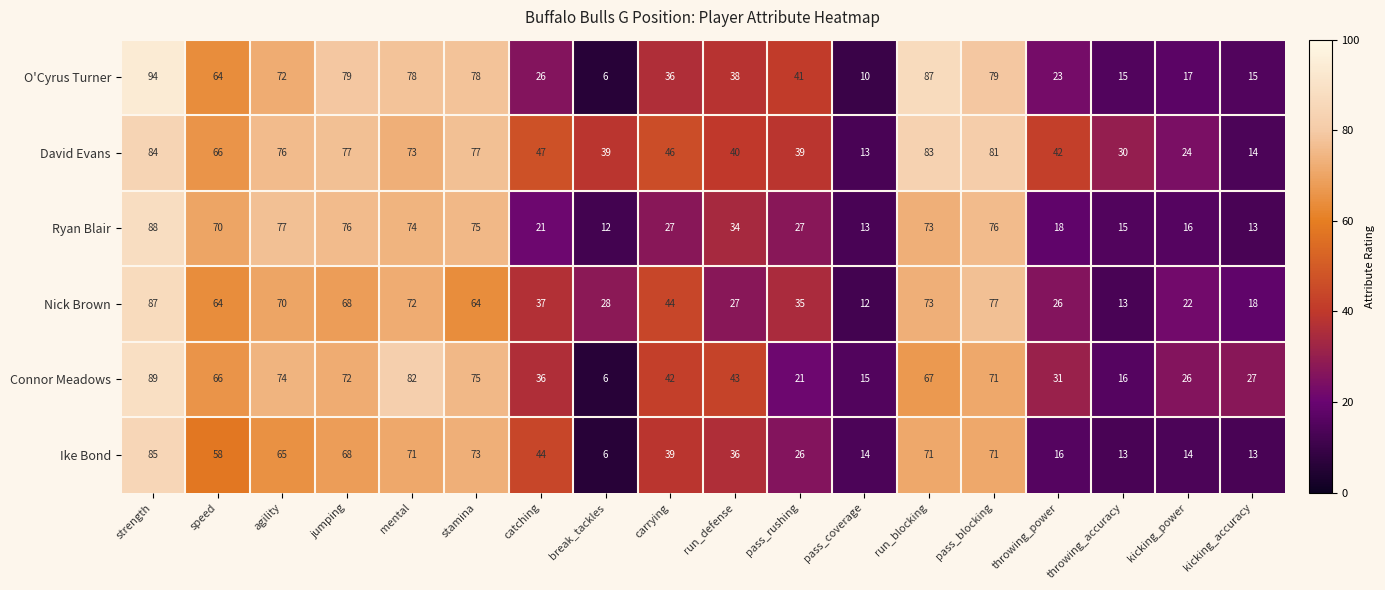

What is the sum of all Ryan Blair values?

805